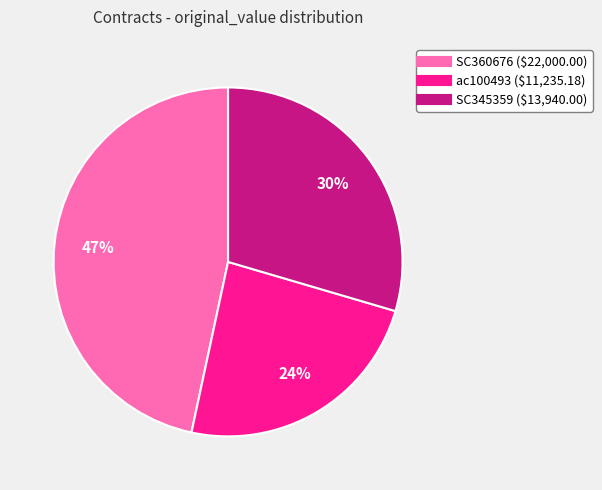

Do SC345359 and ac100493 together represent more than half of the pie?

Yes